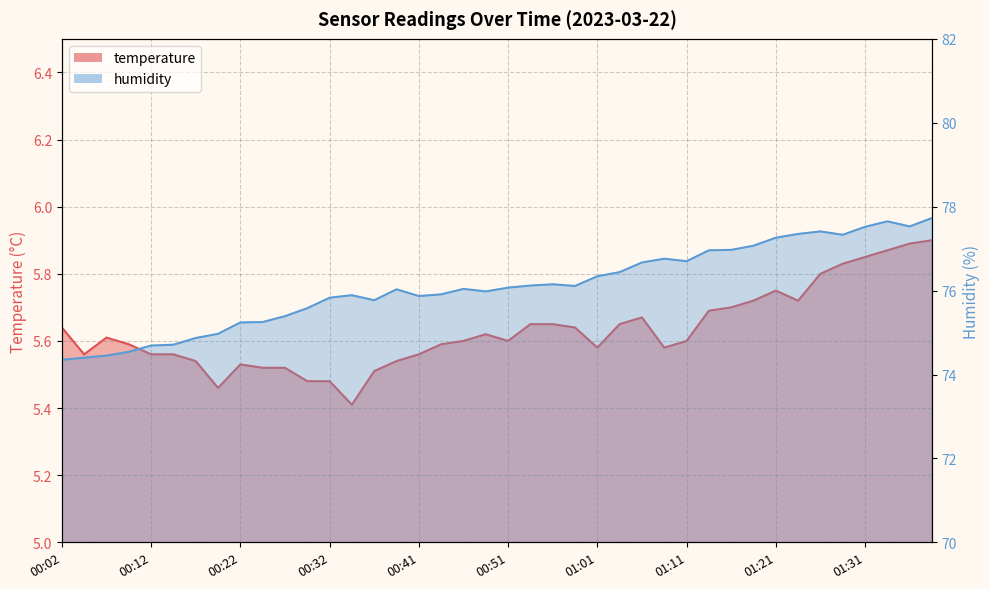

What is the value of the humidity point at the 19th from the left?

76.0